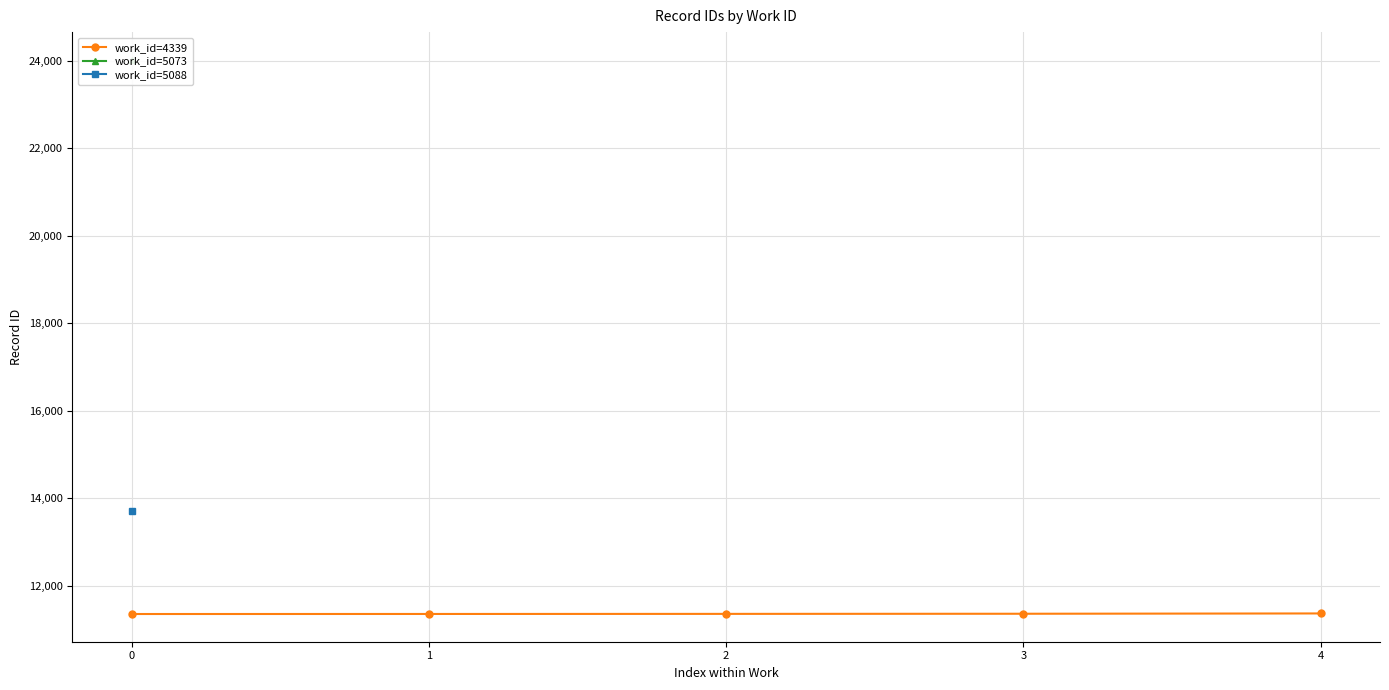

List the labels in order of value, smallest first.

0, 1, 2, 3, 4